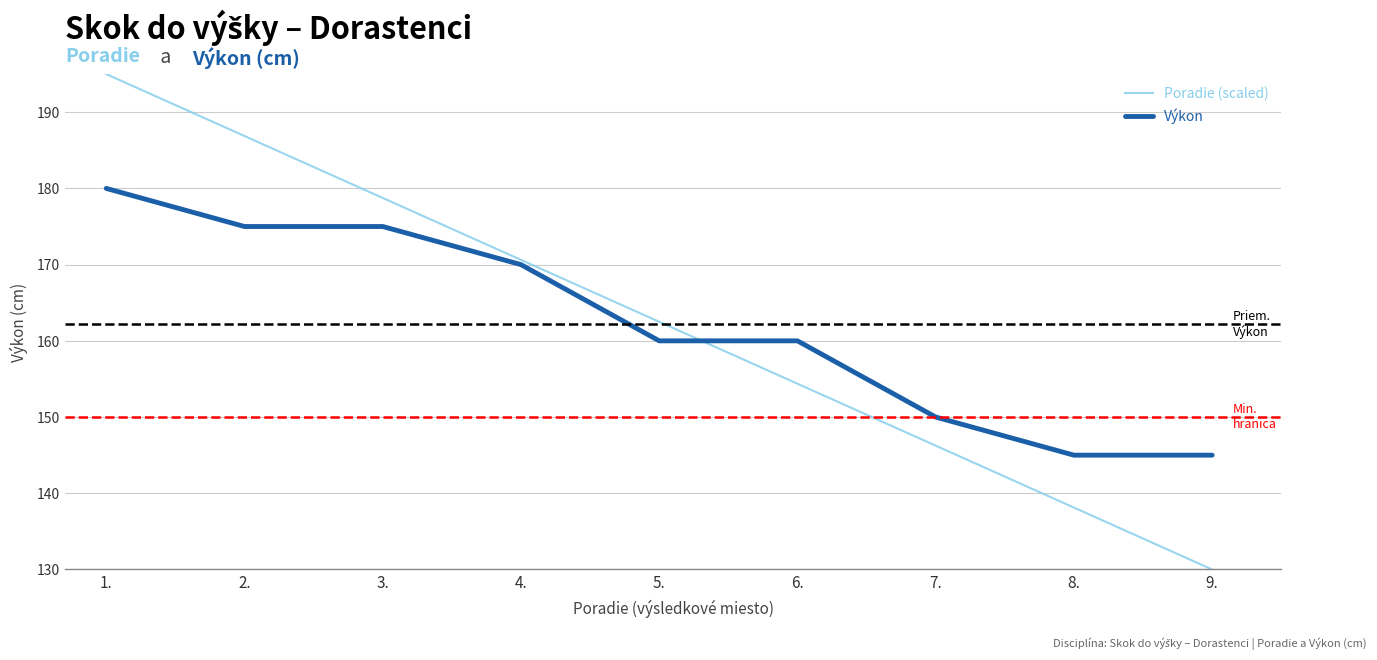

What are all the series names shown in the legend?

Poradie (scaled), Výkon